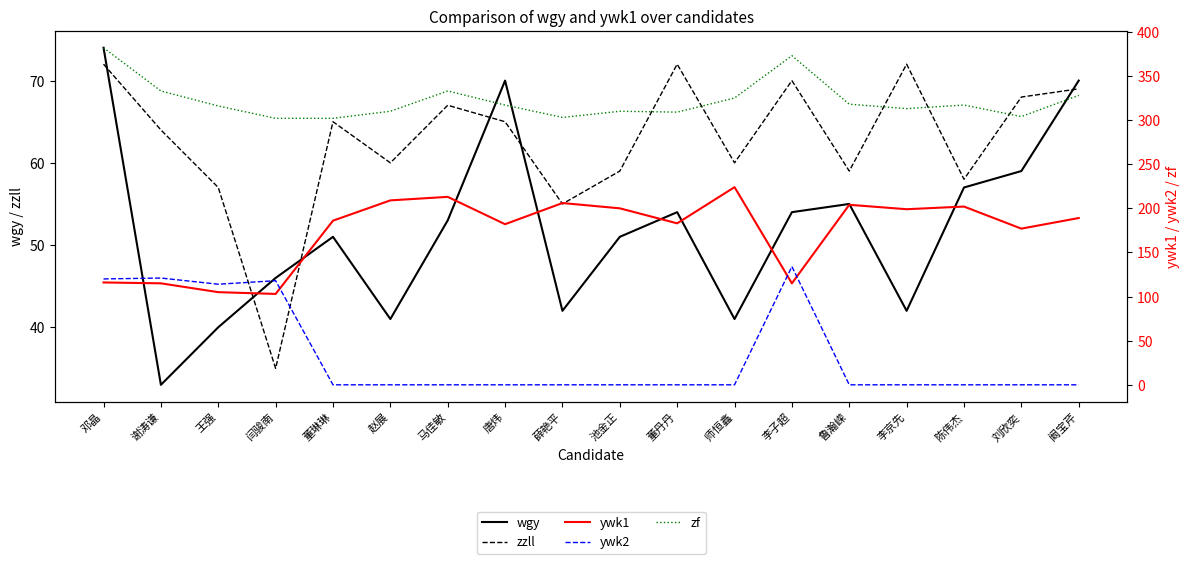

Which series has the largest total across all categories?

zf